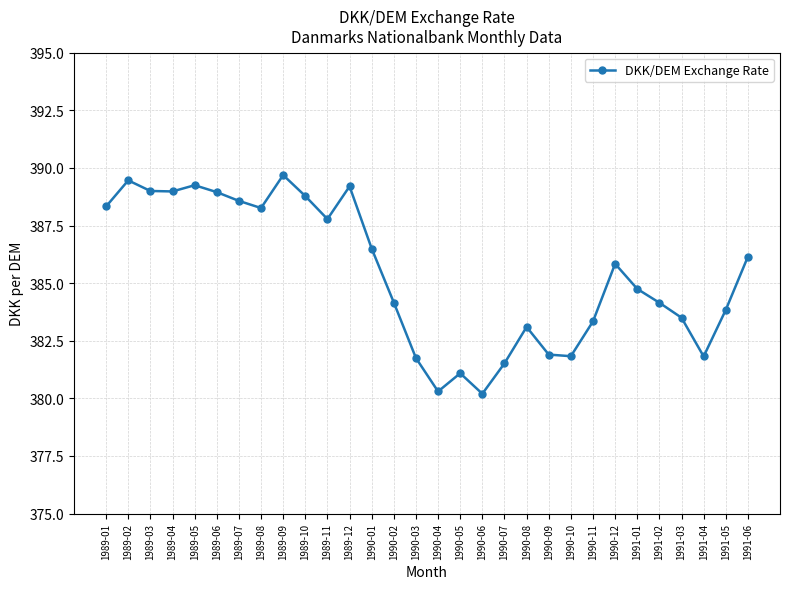

Where is the first local maximum?

1989-02